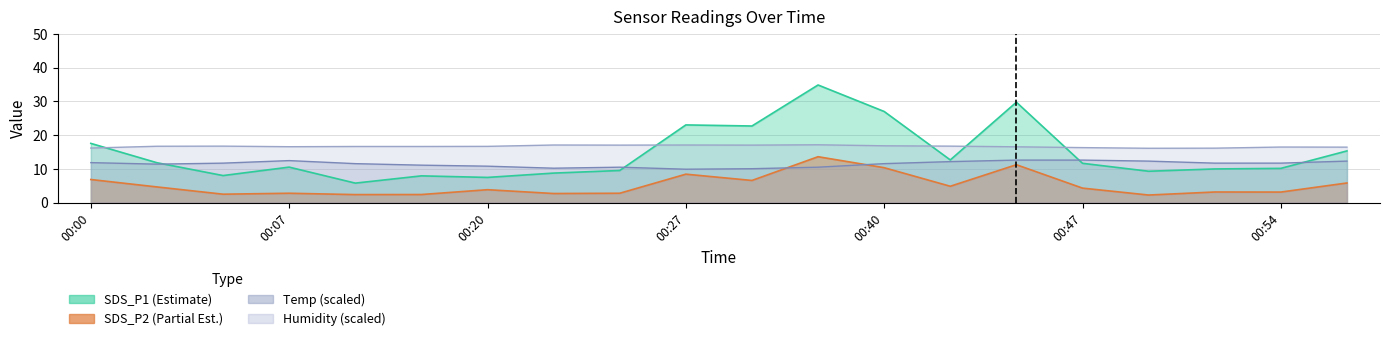

What is the greatest value displayed?

34.9